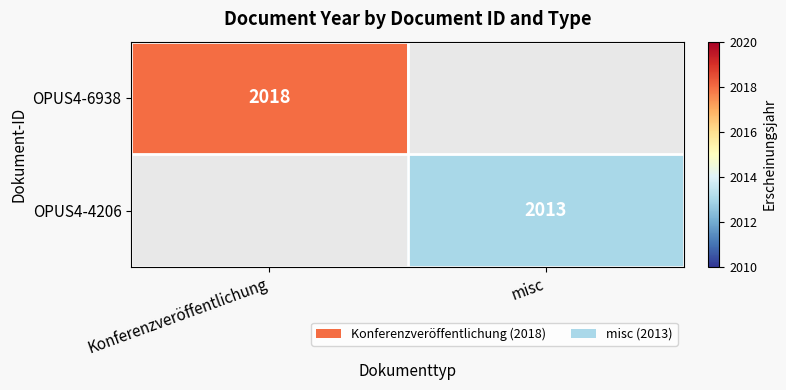

Is it true that OPUS4-6938 equals 2018 at Konferenzveröffentlichung?

True